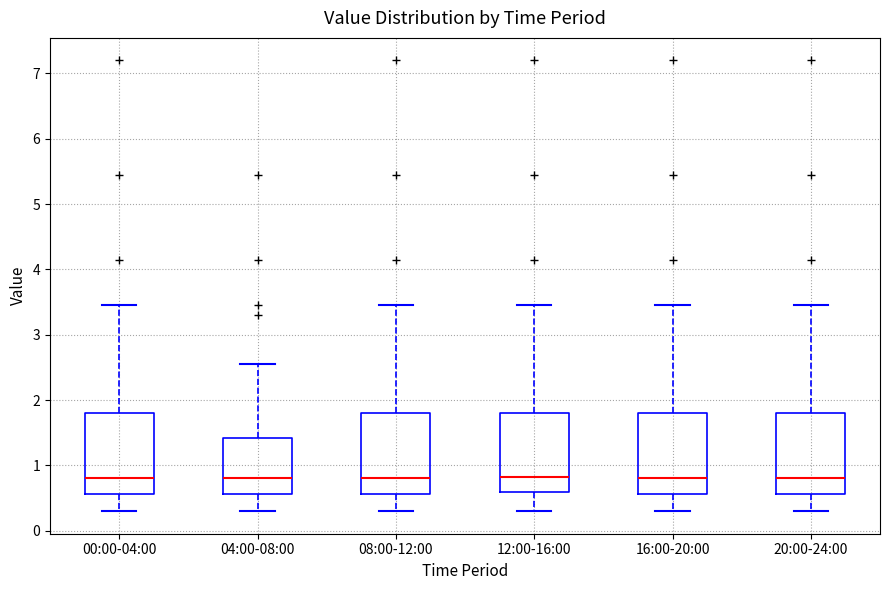

Reading left to right, transcribe this box plot: for each box, give where its median line is, the range the box spans, and where its two whiskers end, as read against the y-axis. The values are not printed on the chart, so give them approximately, as read against the axis.

00:00-04:00: median 0.8, box 0.6 to 1.8, whiskers 0.3 to 3.5
04:00-08:00: median 0.8, box 0.6 to 1.4, whiskers 0.3 to 2.6
08:00-12:00: median 0.8, box 0.6 to 1.8, whiskers 0.3 to 3.5
12:00-16:00: median 0.8, box 0.6 to 1.8, whiskers 0.3 to 3.5
16:00-20:00: median 0.8, box 0.6 to 1.8, whiskers 0.3 to 3.5
20:00-24:00: median 0.8, box 0.6 to 1.8, whiskers 0.3 to 3.5